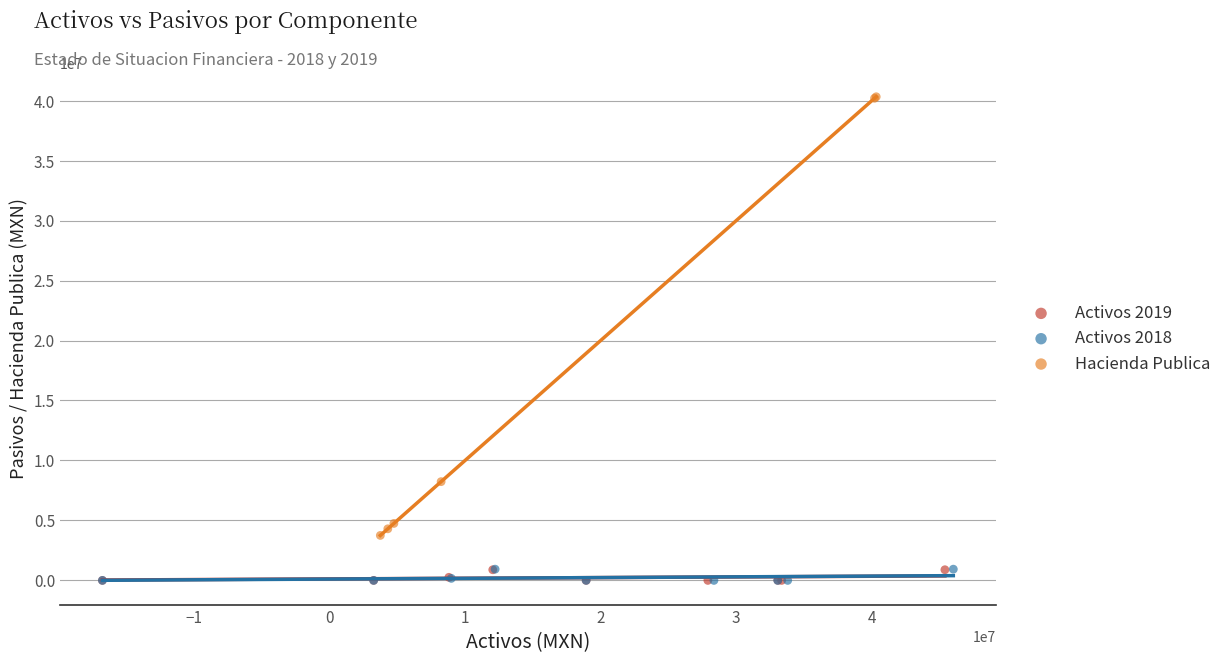

Which series contains the highest Y value?

Hacienda Publica